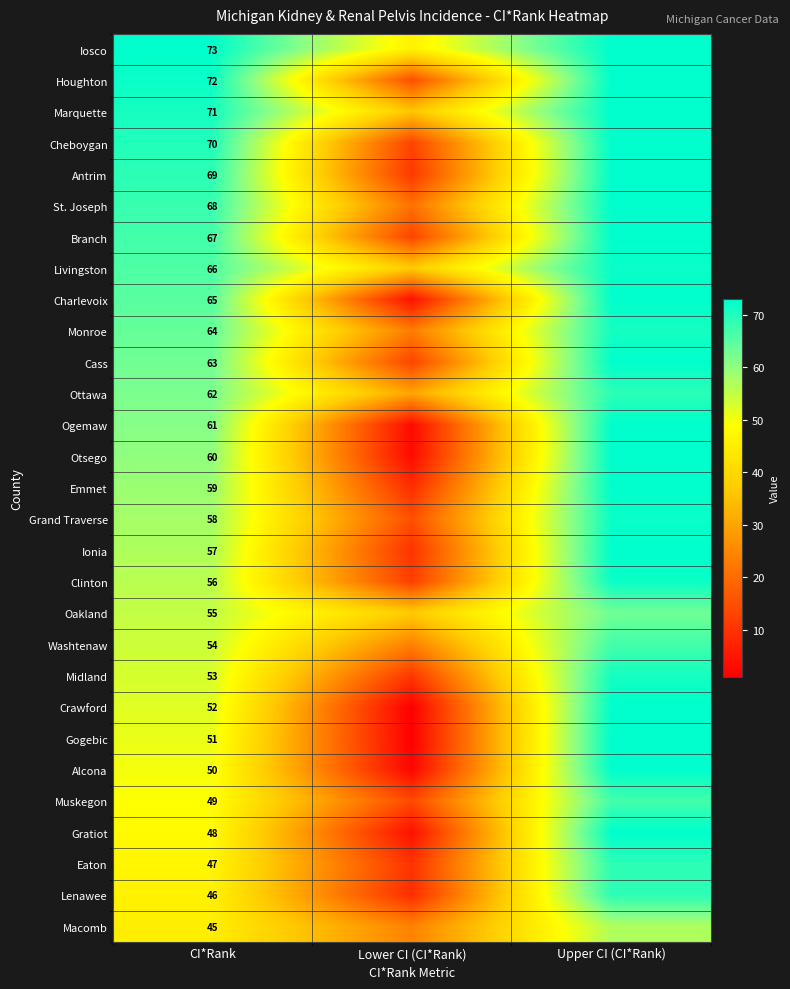

The value of St. Joseph at CI*Rank is 40. True or false?

False